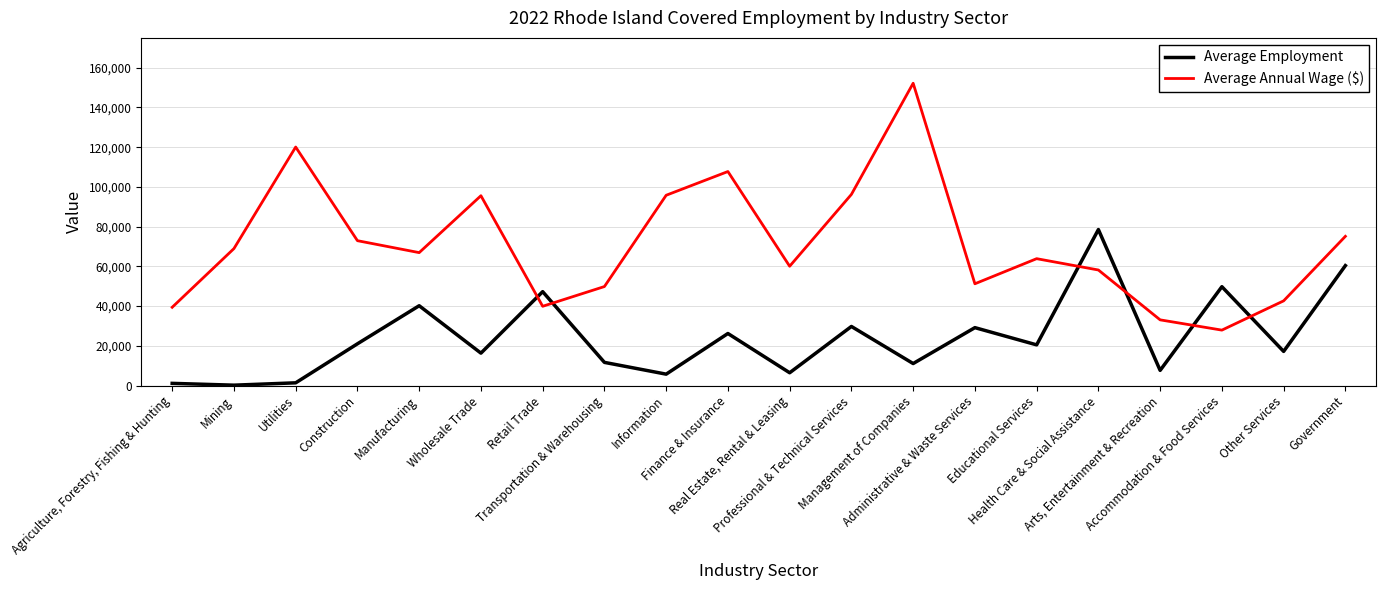

List the series in order of their peak value, highest first.

Average Annual Wage ($), Average Employment